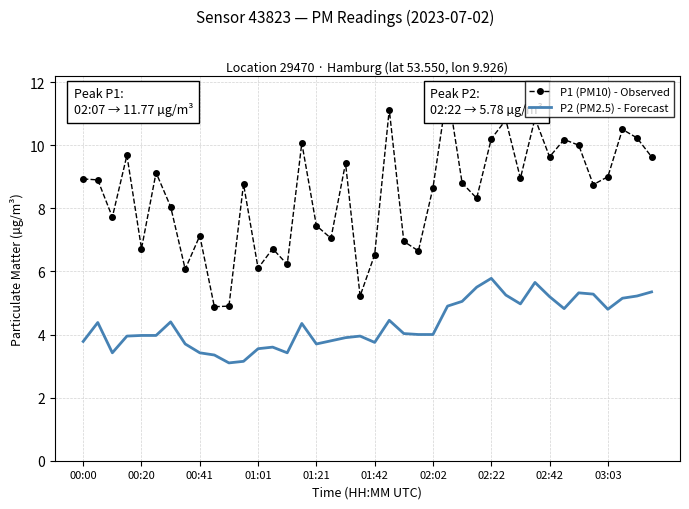

How many lines are shown in the chart?

2